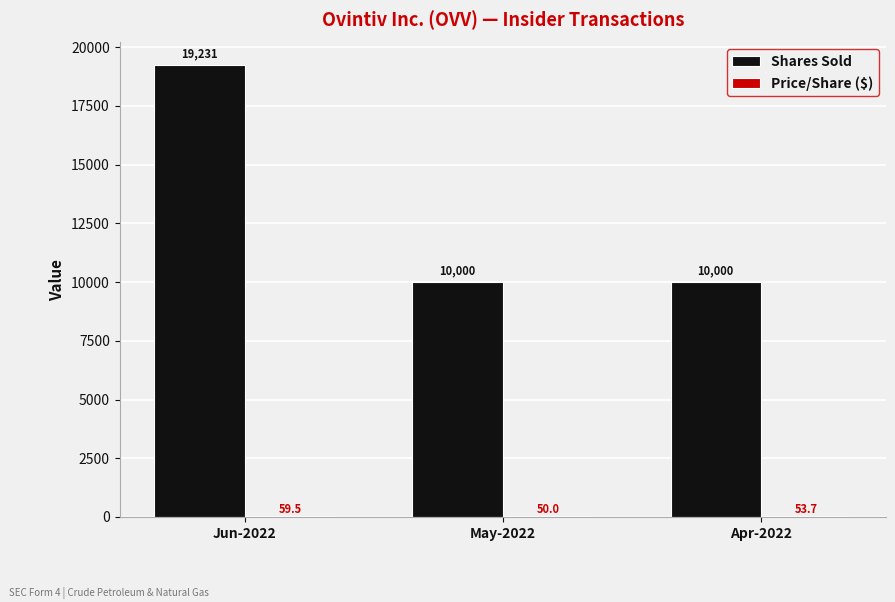

The Shares Sold series shows 11297.0 at Jun-2022. True or false?

False